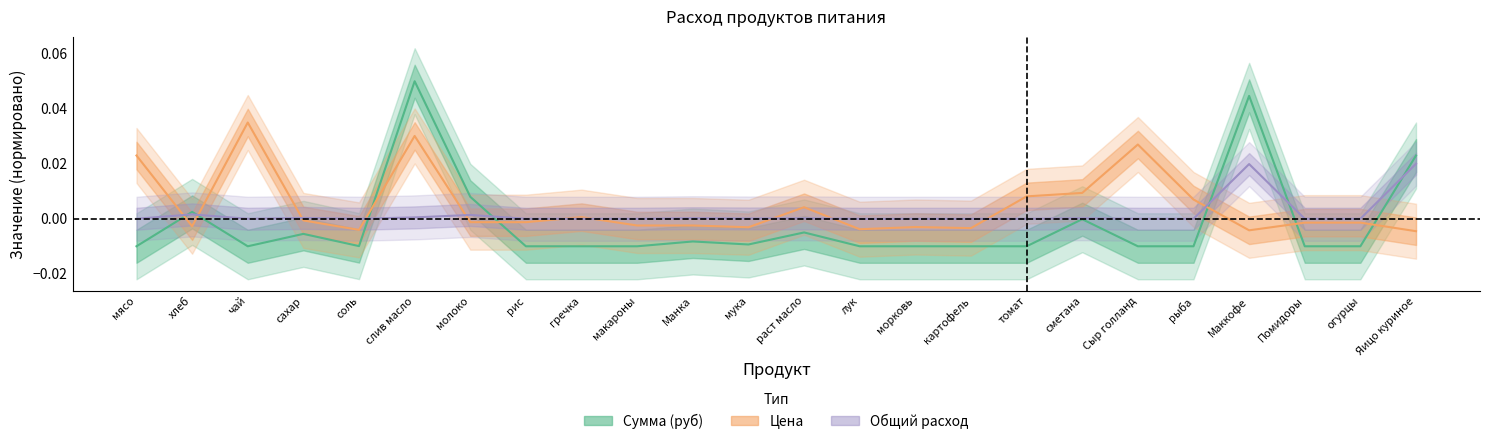

True or false: Цена has more than 1 interior local peaks.

True